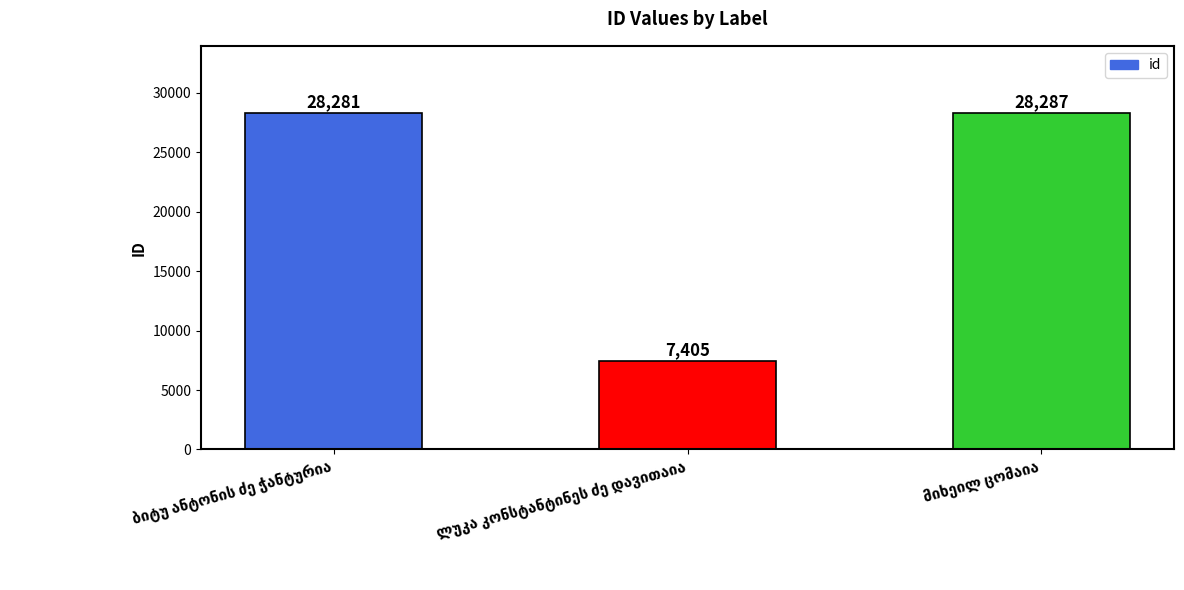

What is the minimum value shown in the chart?

7405